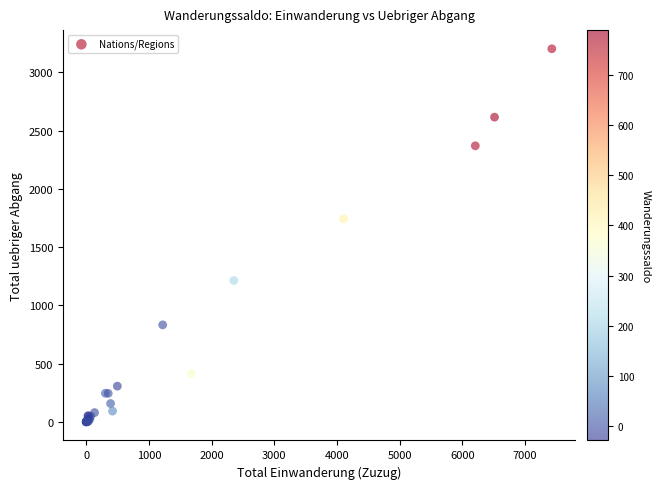

What Y value in the scatter plot is closest to 1602?

1743